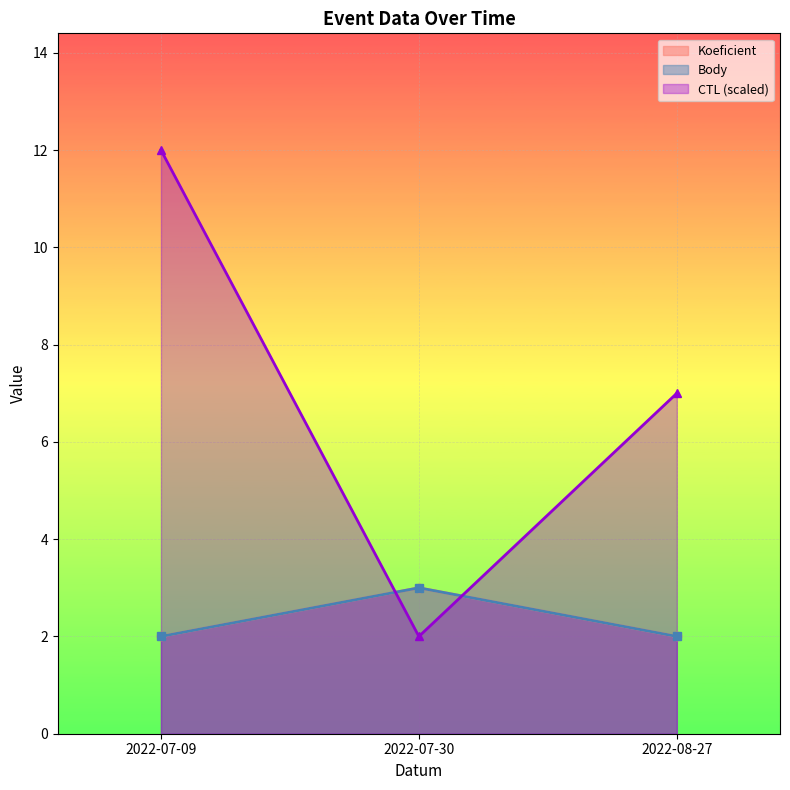

List the labels in order of CTL value, smallest first.

2022-07-30, 2022-08-27, 2022-07-09